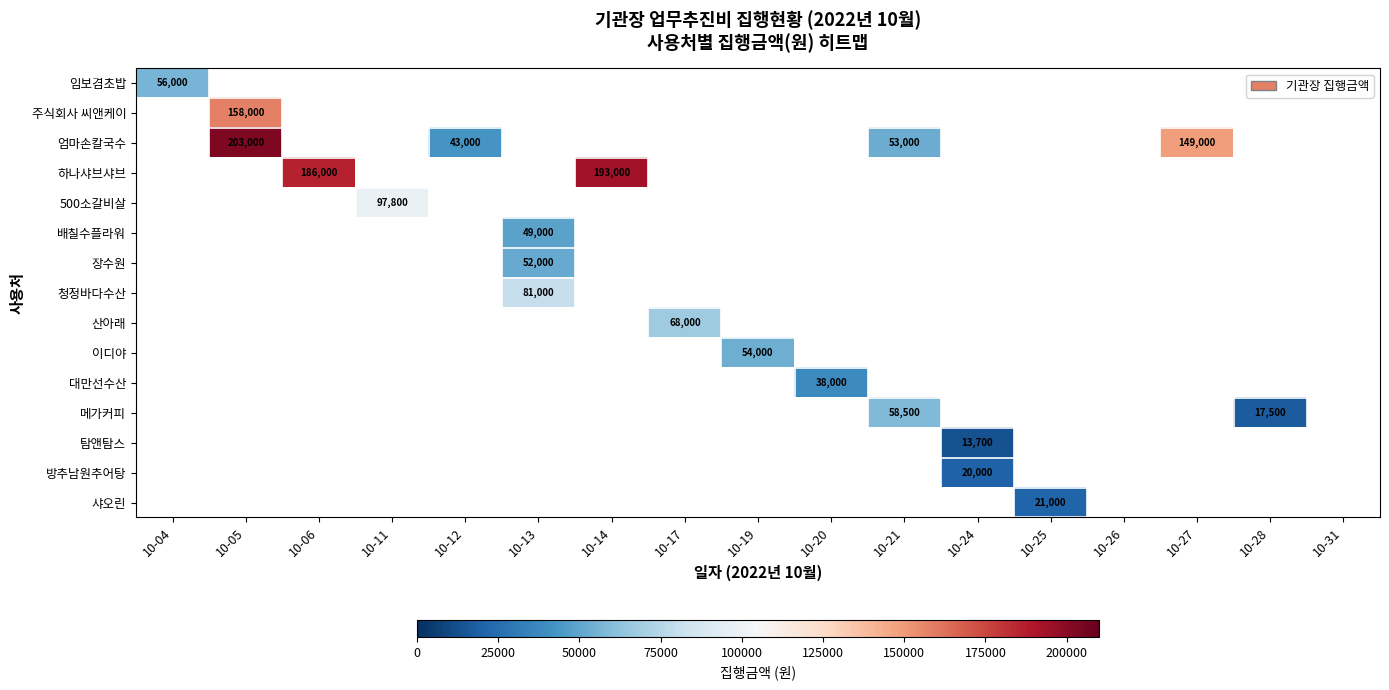

How many distinct data groups are displayed?

15